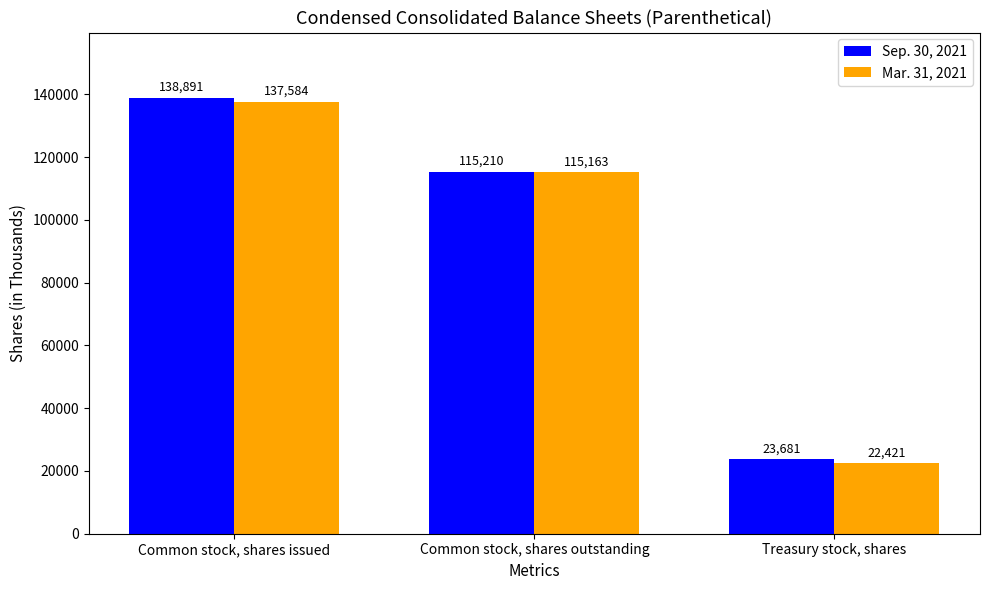

Between Common stock, shares issued and Common stock, shares outstanding, which series saw the biggest shift?

Sep. 30, 2021